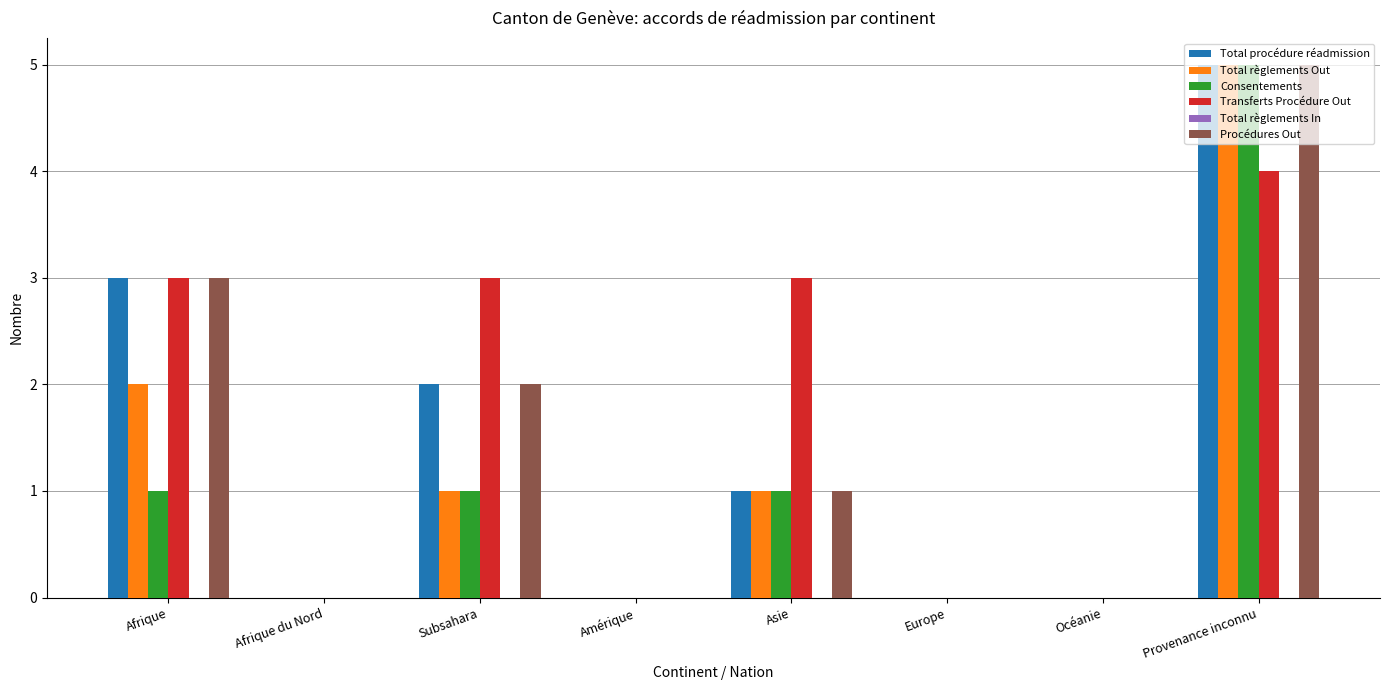

Is the value of Total règlements Out at Afrique greater than the value of Transferts Procédure Out at Afrique?

No